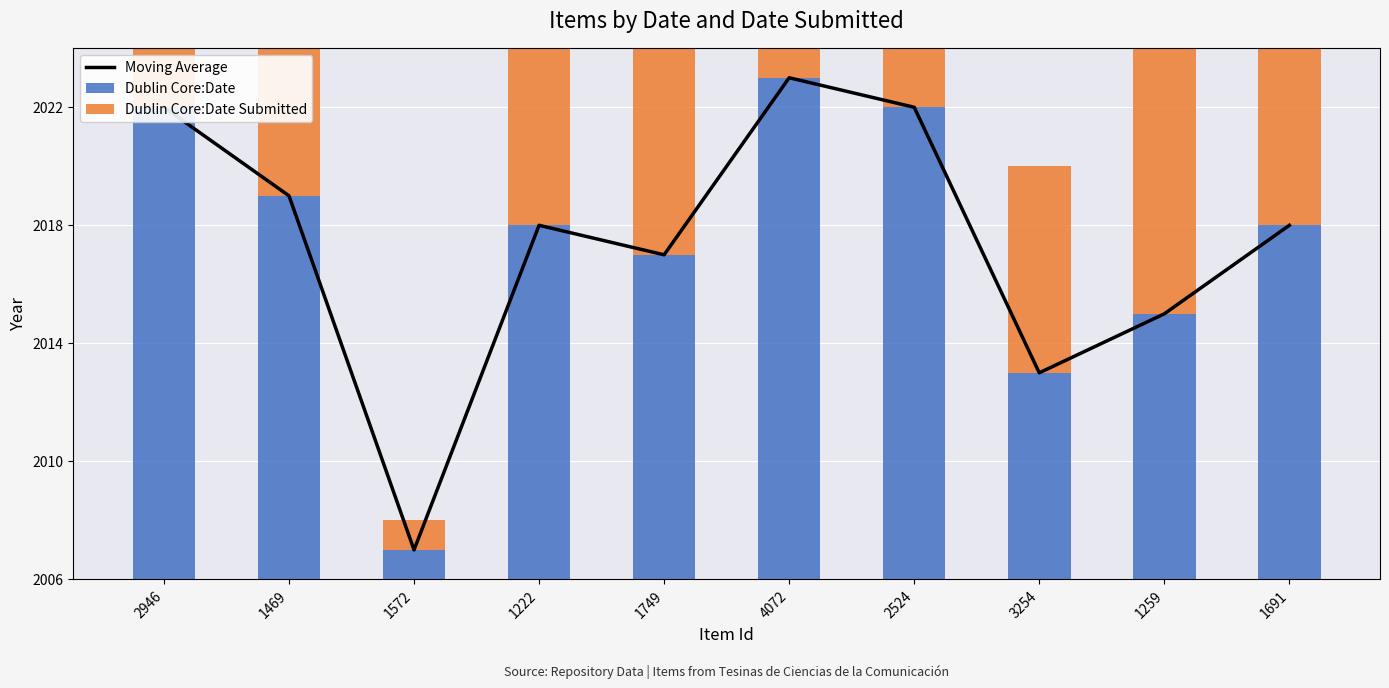

What is the smallest value displayed?

1